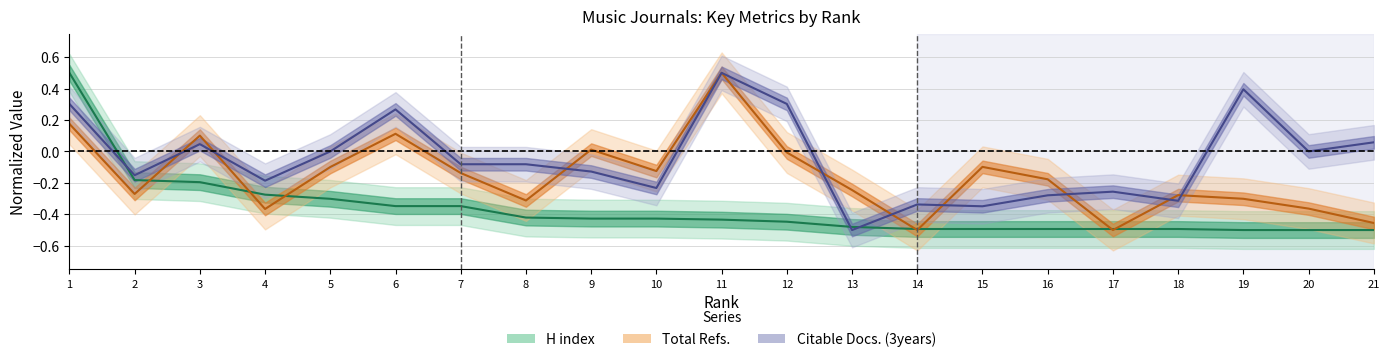

What is the difference between the second highest and minimum values in the H index series?

0.3